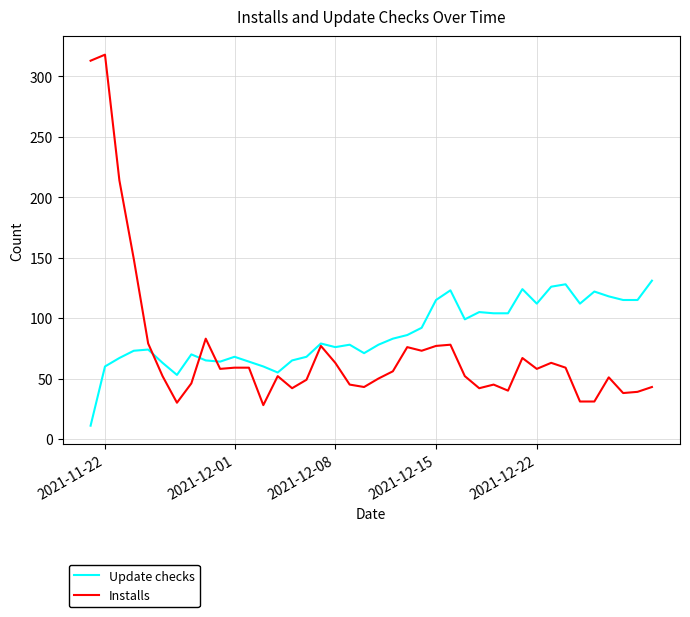

List the series in order of their peak value, lowest first.

Update checks, Installs